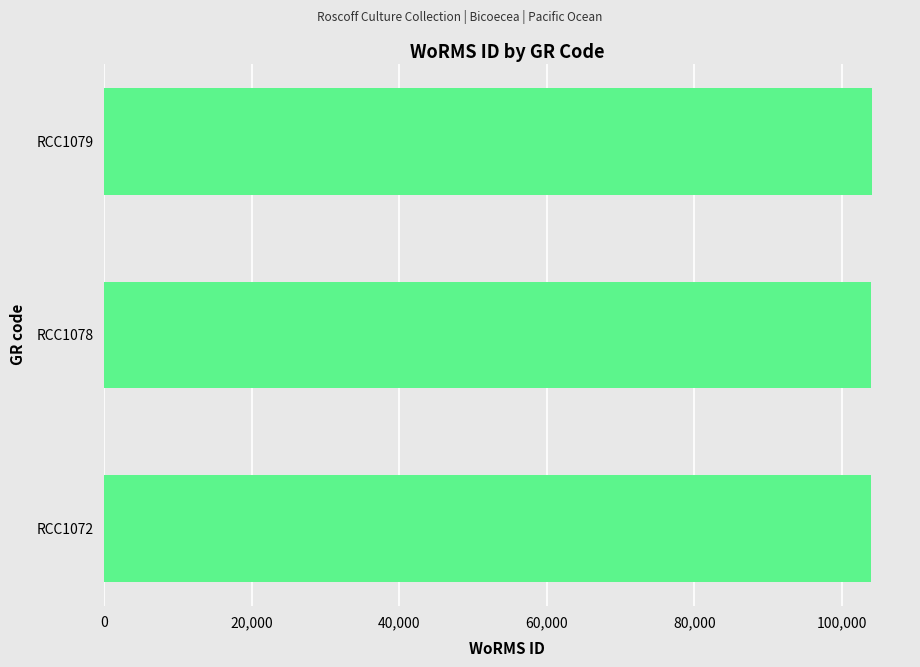

What is the average value?

103999